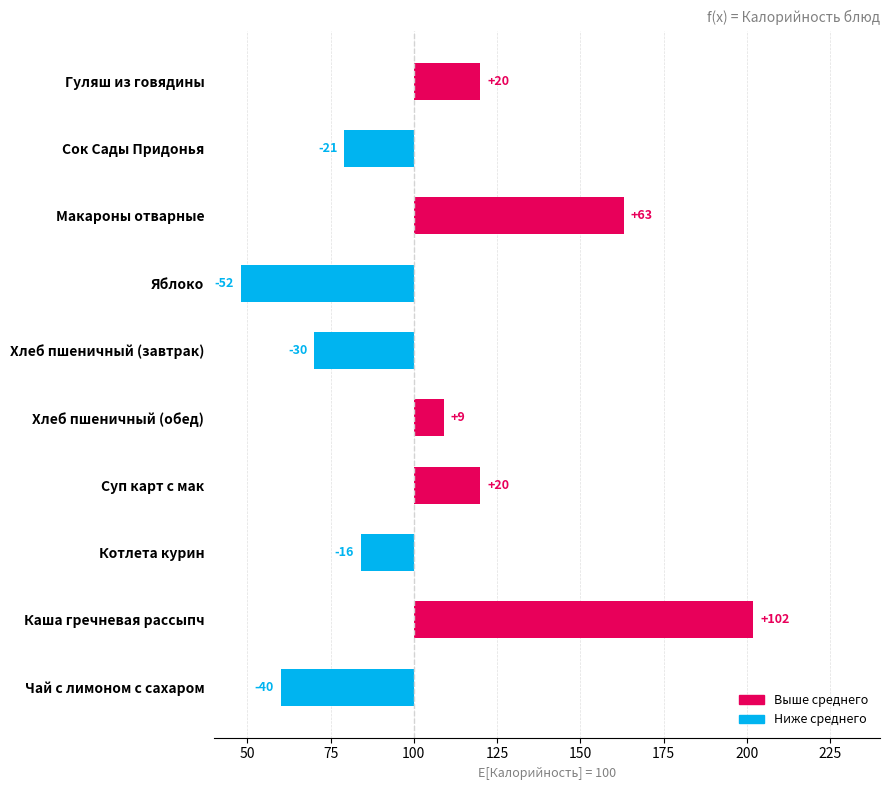

The value at Яблоко is -52. True or false?

True